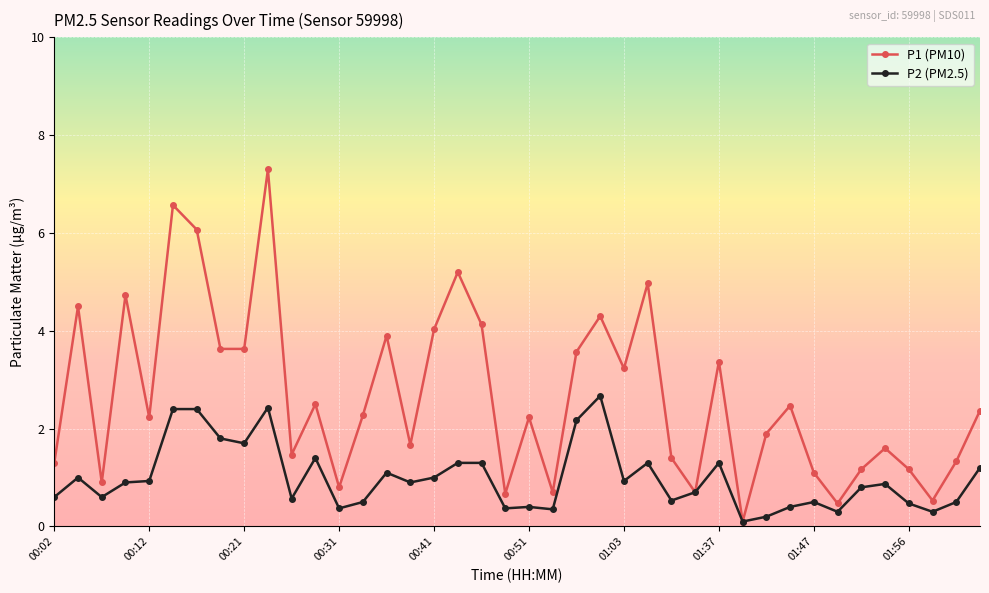

What is the maximum value shown in the chart?

7.3